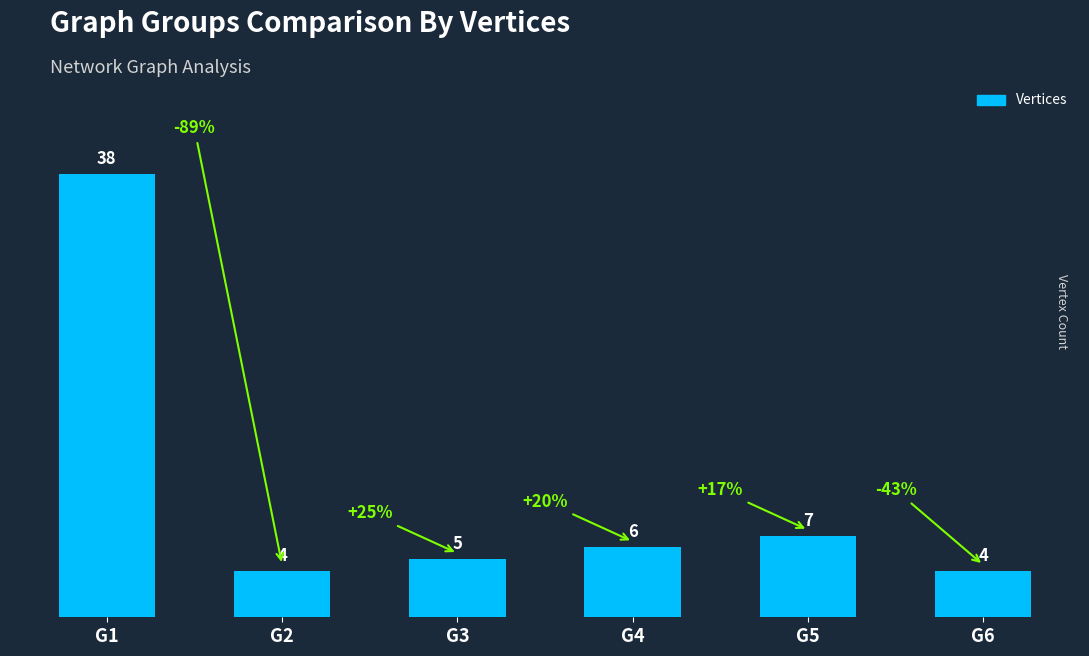

Reading right to left, what are all the values shown in this chart?

G6=4	G5=7	G4=6	G3=5	G2=4	G1=38